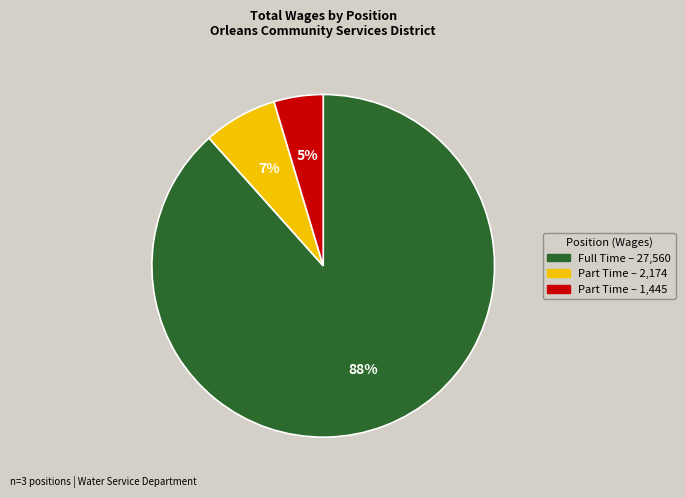

Does any single category account for the majority?

Yes